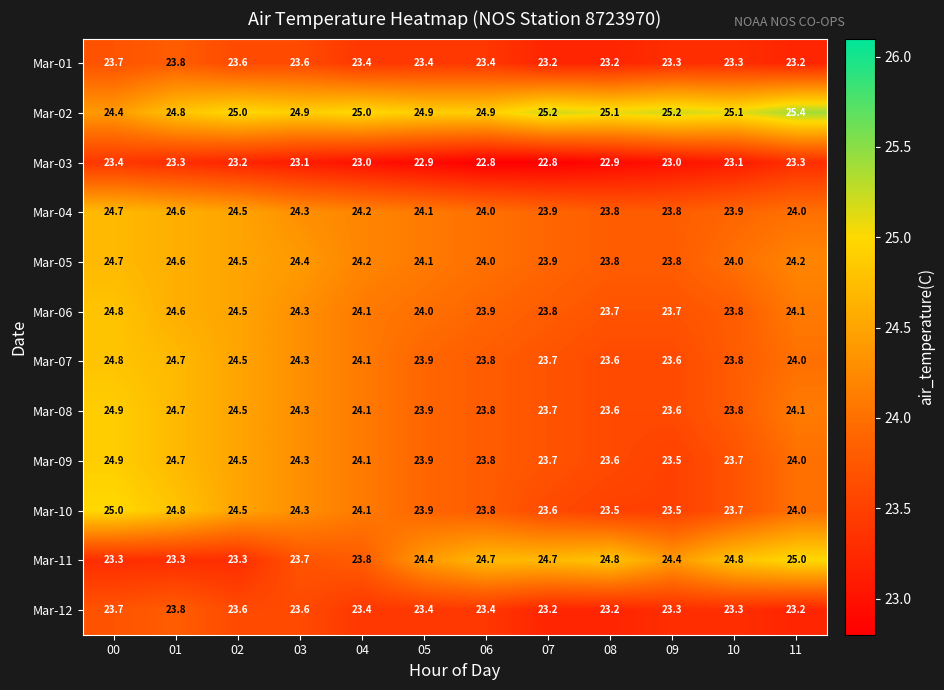

How many categories are shown in the chart?

12